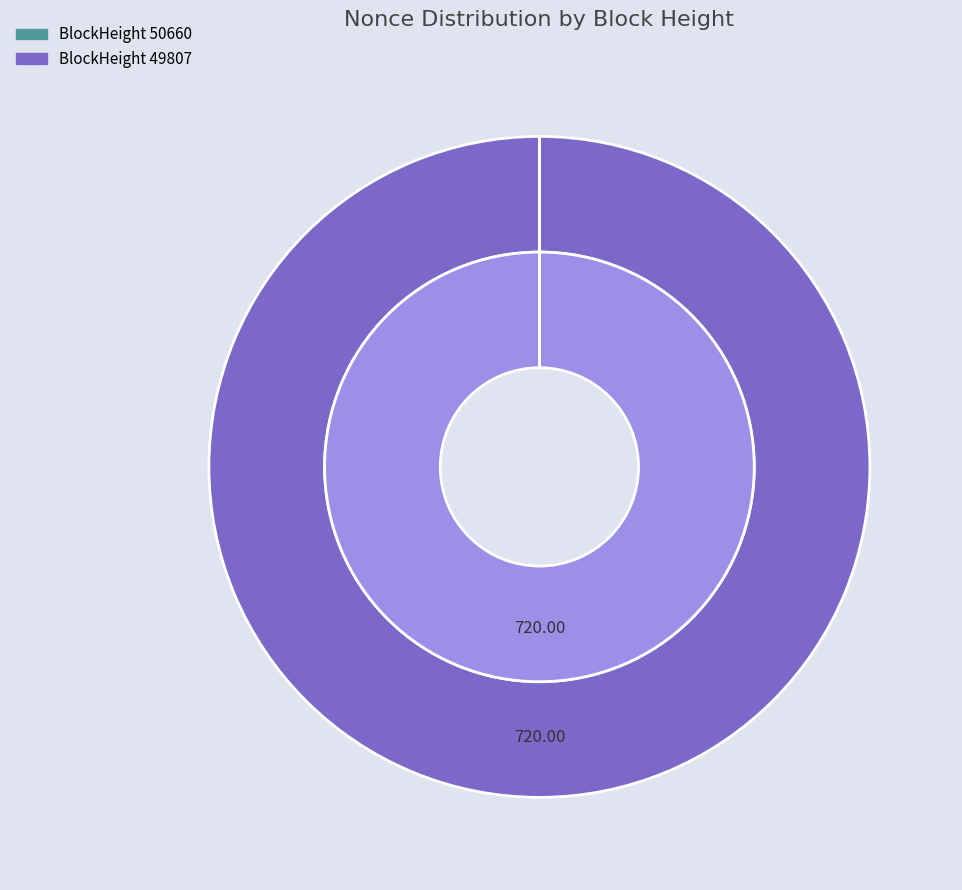

The 49807 slice represents 99% of the pie. True or false?

False